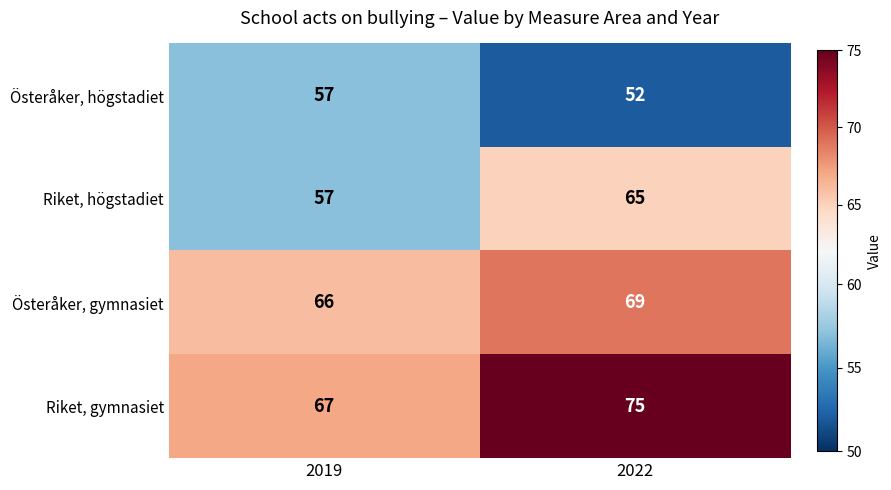

Rank the series by their maximum value, from lowest to highest.

Österåker, högstadiet, Riket, högstadiet, Österåker, gymnasiet, Riket, gymnasiet